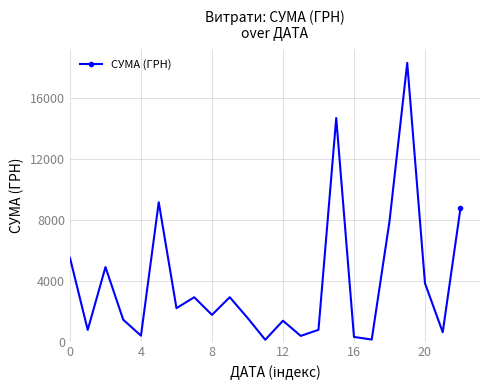

What is the greatest value displayed?

18309.5